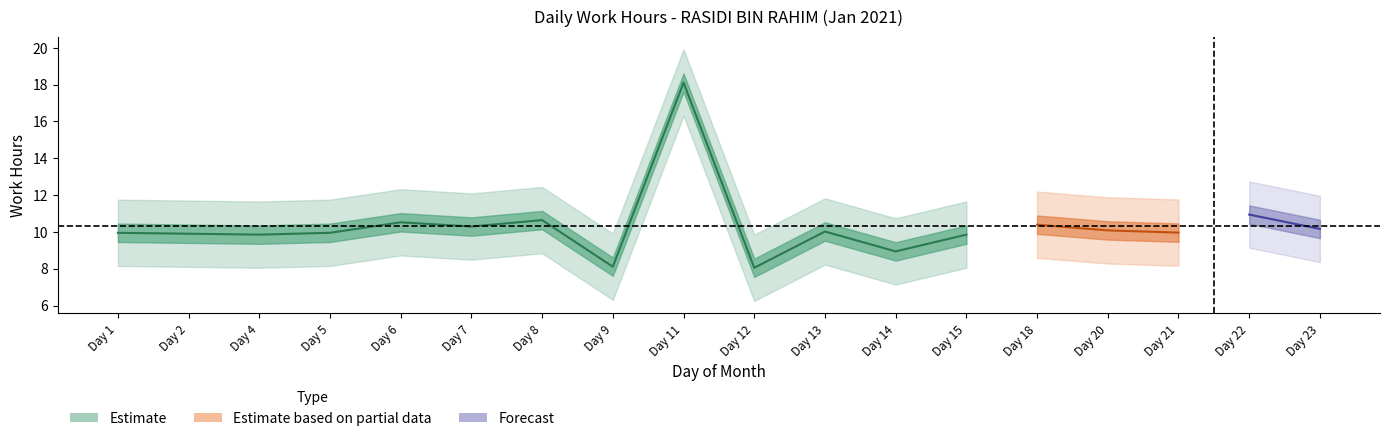

What is the minimum value shown in the chart?

8.1